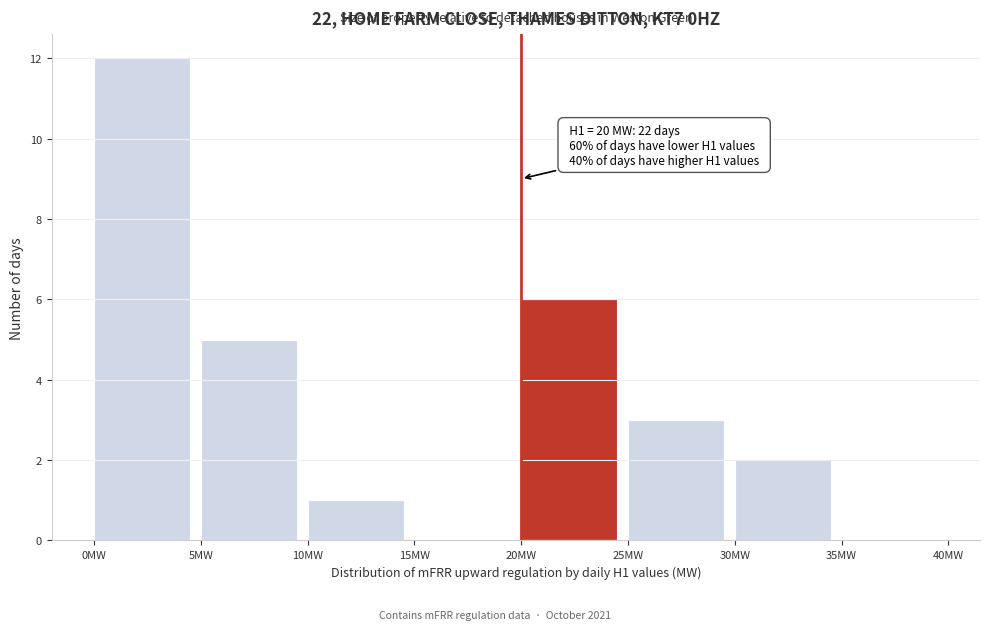

Over which range of the x-axis is the bar tallest?

0 to 5